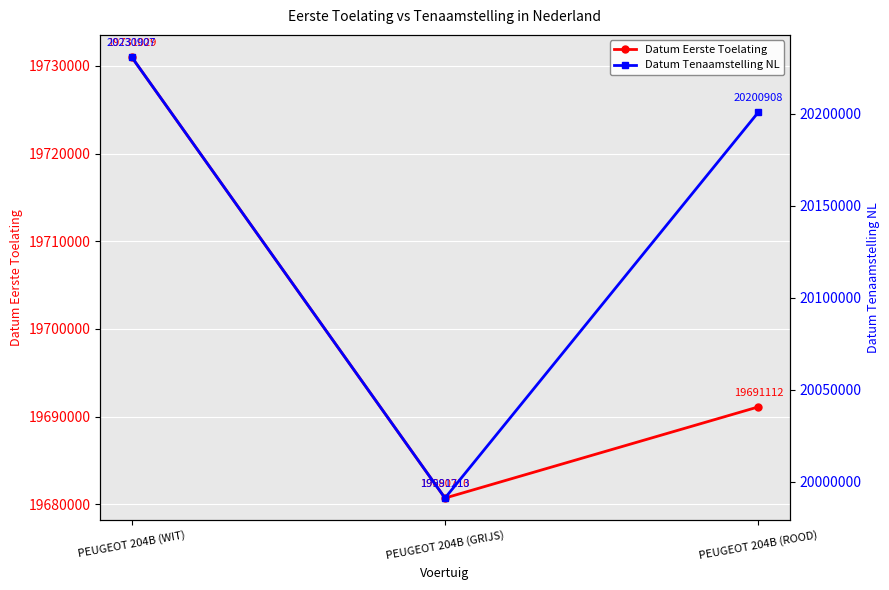

List the series in order of their peak value, highest first.

Datum Tenaamstelling NL, Datum Eerste Toelating